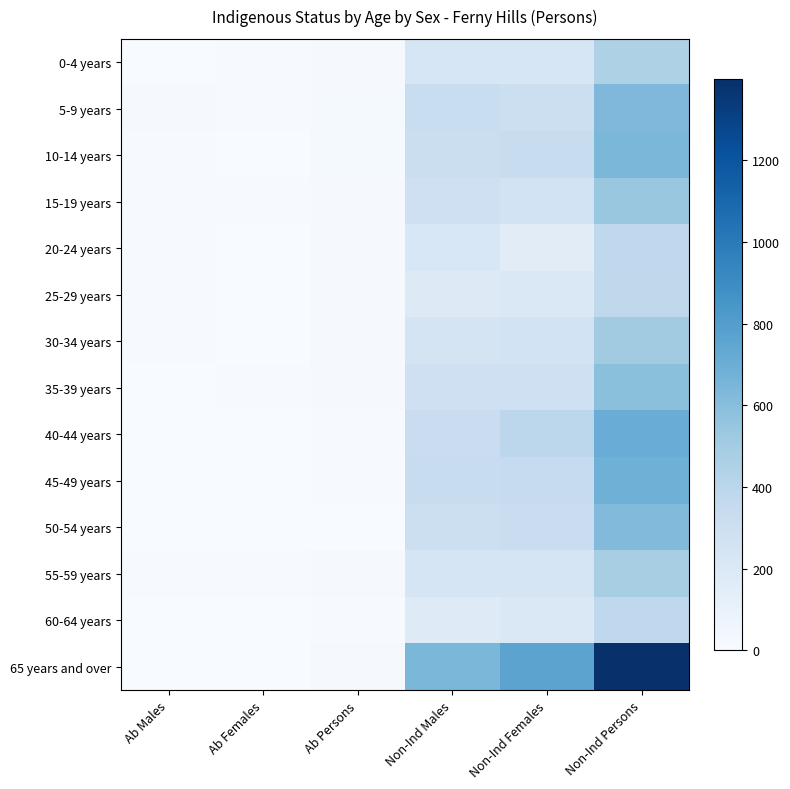

Reading right to left, what are all the values shown in this chart?

0-4 years: Non-Ind Persons=451	Non-Ind Females=220	Non-Ind Males=227	Ab Persons=16	Ab Females=9	Ab Males=4
5-9 years: Non-Ind Persons=630	Non-Ind Females=304	Non-Ind Males=327	Ab Persons=17	Ab Females=9	Ab Males=16
10-14 years: Non-Ind Persons=643	Non-Ind Females=332	Non-Ind Males=312	Ab Persons=17	Ab Females=3	Ab Males=10
15-19 years: Non-Ind Persons=546	Non-Ind Females=257	Non-Ind Males=286	Ab Persons=14	Ab Females=7	Ab Males=9
20-24 years: Non-Ind Persons=374	Non-Ind Females=157	Non-Ind Males=216	Ab Persons=16	Ab Females=4	Ab Males=9
25-29 years: Non-Ind Persons=381	Non-Ind Females=202	Non-Ind Males=180	Ab Persons=14	Ab Females=5	Ab Males=9
30-34 years: Non-Ind Persons=505	Non-Ind Females=259	Non-Ind Males=250	Ab Persons=11	Ab Females=0	Ab Males=6
35-39 years: Non-Ind Persons=587	Non-Ind Females=291	Non-Ind Males=294	Ab Persons=13	Ab Females=6	Ab Males=4
40-44 years: Non-Ind Persons=709	Non-Ind Females=390	Non-Ind Males=320	Ab Persons=9	Ab Females=3	Ab Males=3
45-49 years: Non-Ind Persons=686	Non-Ind Females=347	Non-Ind Males=338	Ab Persons=6	Ab Females=0	Ab Males=3
50-54 years: Non-Ind Persons=621	Non-Ind Females=318	Non-Ind Males=302	Ab Persons=5	Ab Females=0	Ab Males=4
55-59 years: Non-Ind Persons=477	Non-Ind Females=238	Non-Ind Males=239	Ab Persons=12	Ab Females=6	Ab Males=9
60-64 years: Non-Ind Persons=372	Non-Ind Females=197	Non-Ind Males=171	Ab Persons=6	Ab Females=0	Ab Males=5
65 years and over: Non-Ind Persons=1399	Non-Ind Females=761	Non-Ind Males=644	Ab Persons=11	Ab Females=5	Ab Males=4